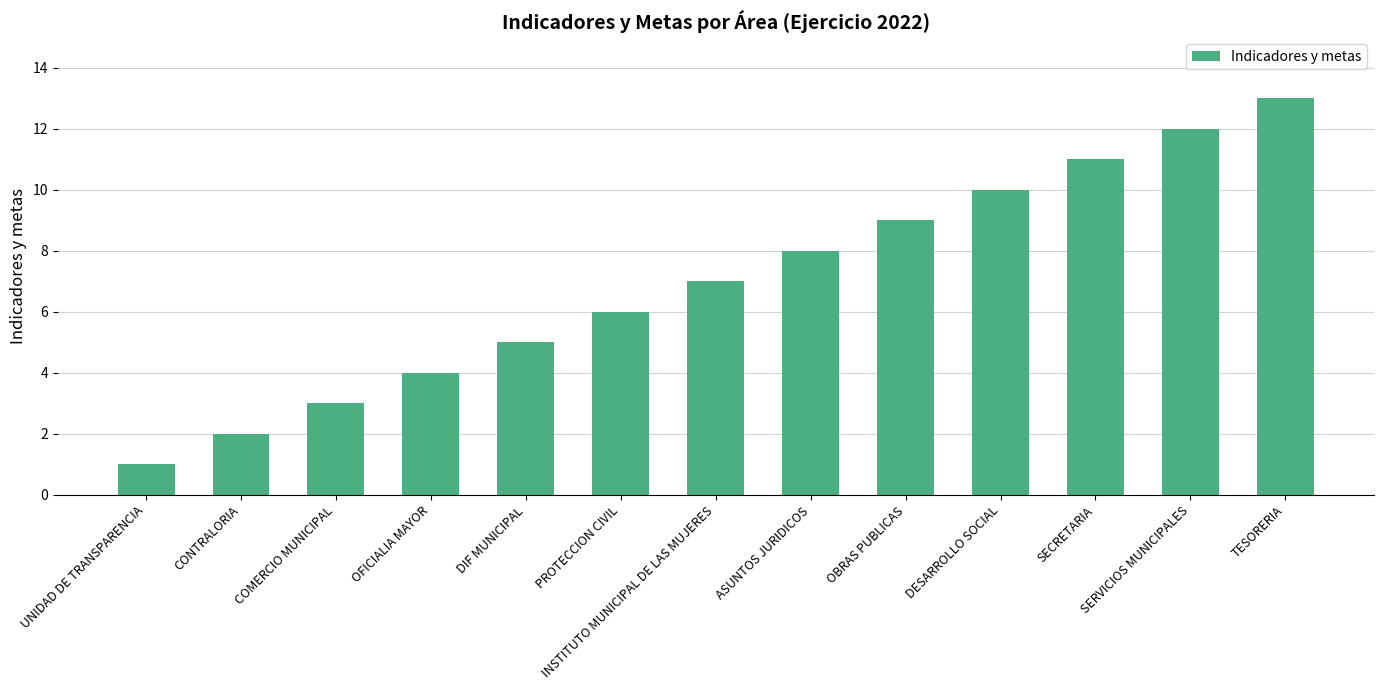

Reading right to left, transcribe all the data shown in this chart.

TESORERIA=13	SERVICIOS MUNICIPALES=12	SECRETARIA=11	DESARROLLO SOCIAL=10	OBRAS PUBLICAS=9	ASUNTOS JURIDICOS=8	INSTITUTO MUNICIPAL DE LAS MUJERES=7	PROTECCION CIVIL=6	DIF MUNICIPAL=5	OFICIALIA MAYOR=4	COMERCIO MUNICIPAL=3	CONTRALORIA=2	UNIDAD DE TRANSPARENCIA=1